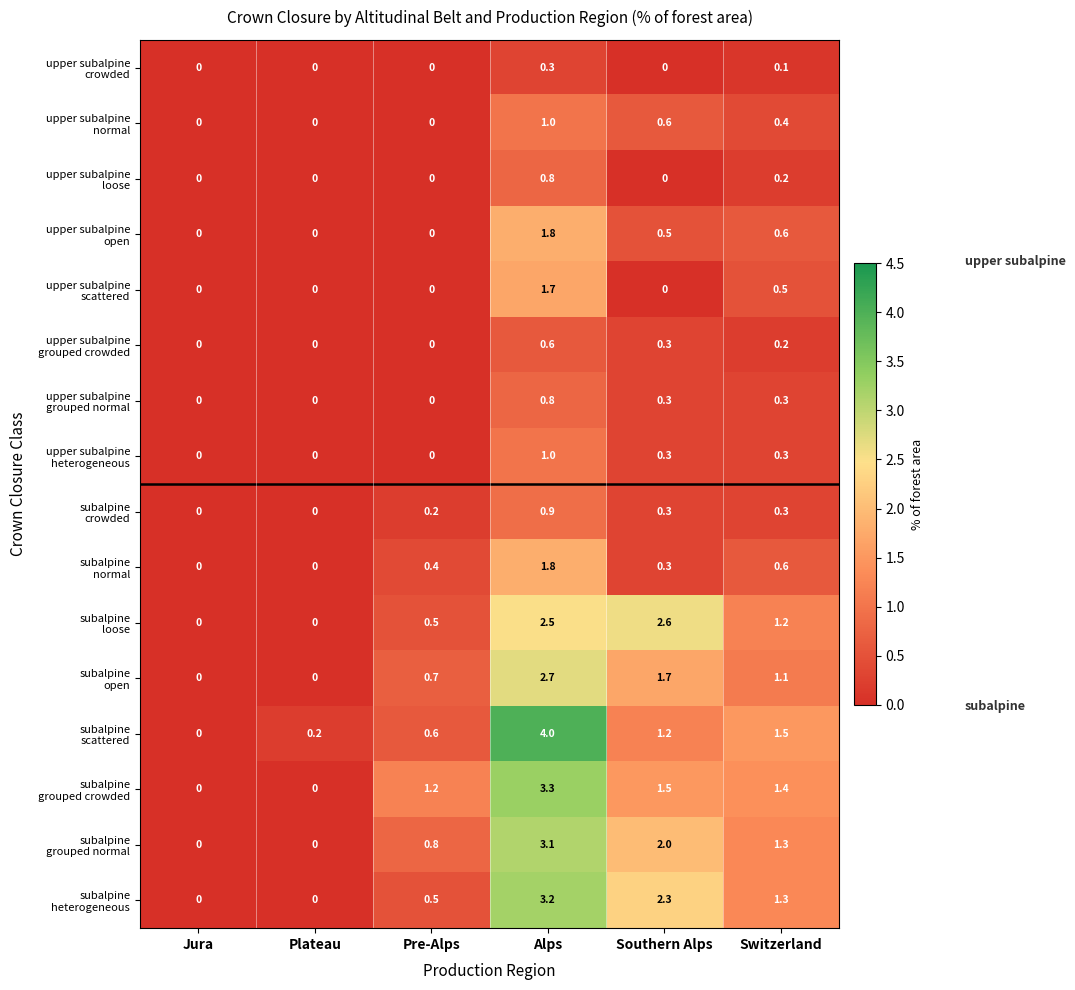

What is the maximum value shown in the chart?

4.0